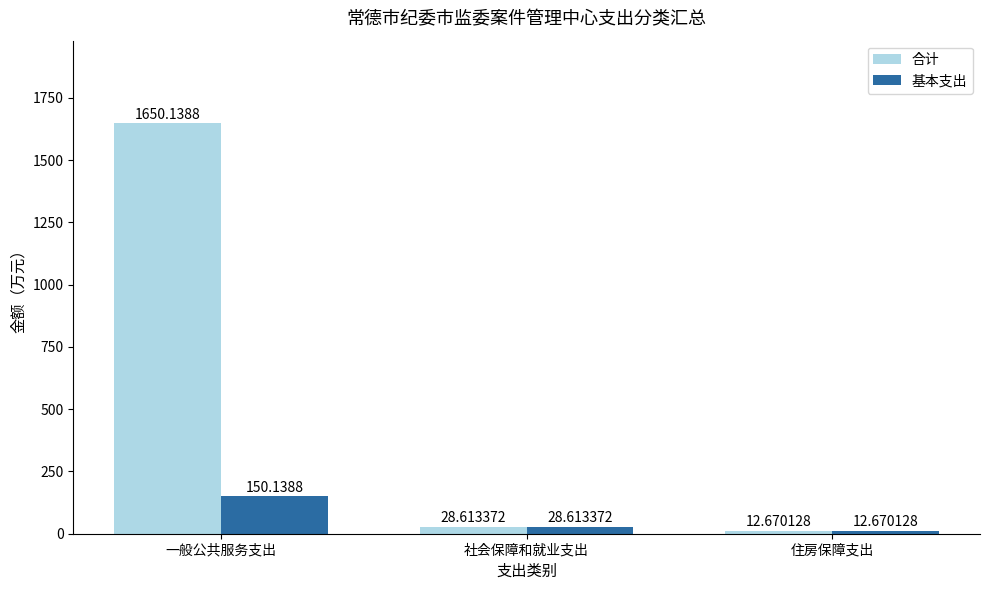

Reading right to left, extract all data points from this chart.

合计: 12.7	28.6	1650.1
基本支出: 12.7	28.6	150.1